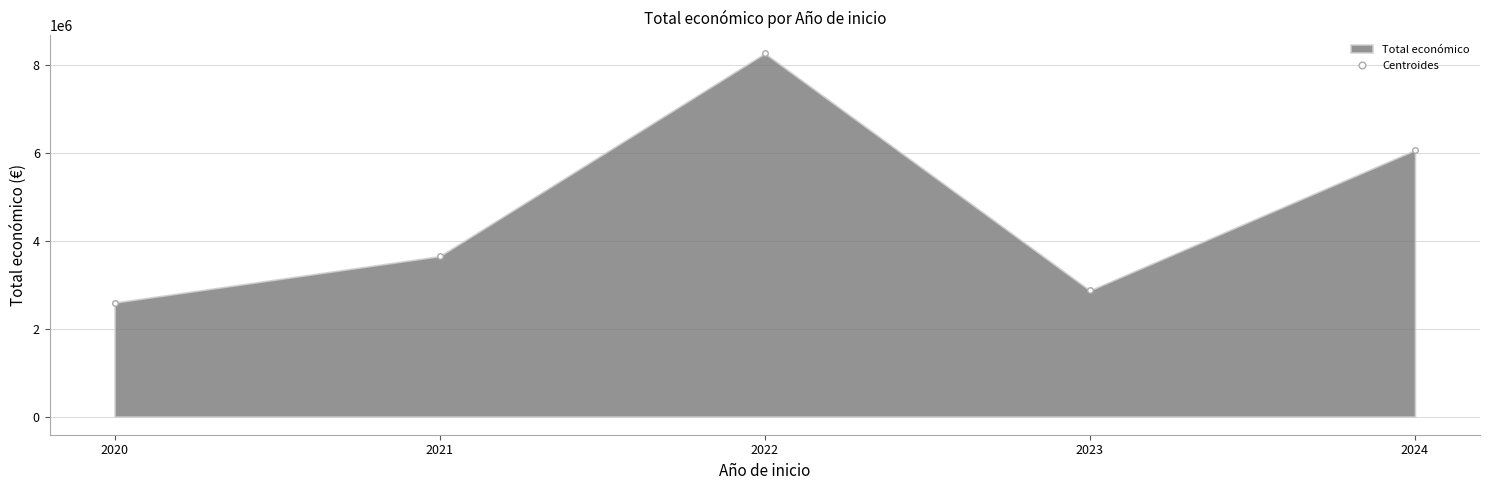

Is it true that the value at 2021 is 3652915?

True